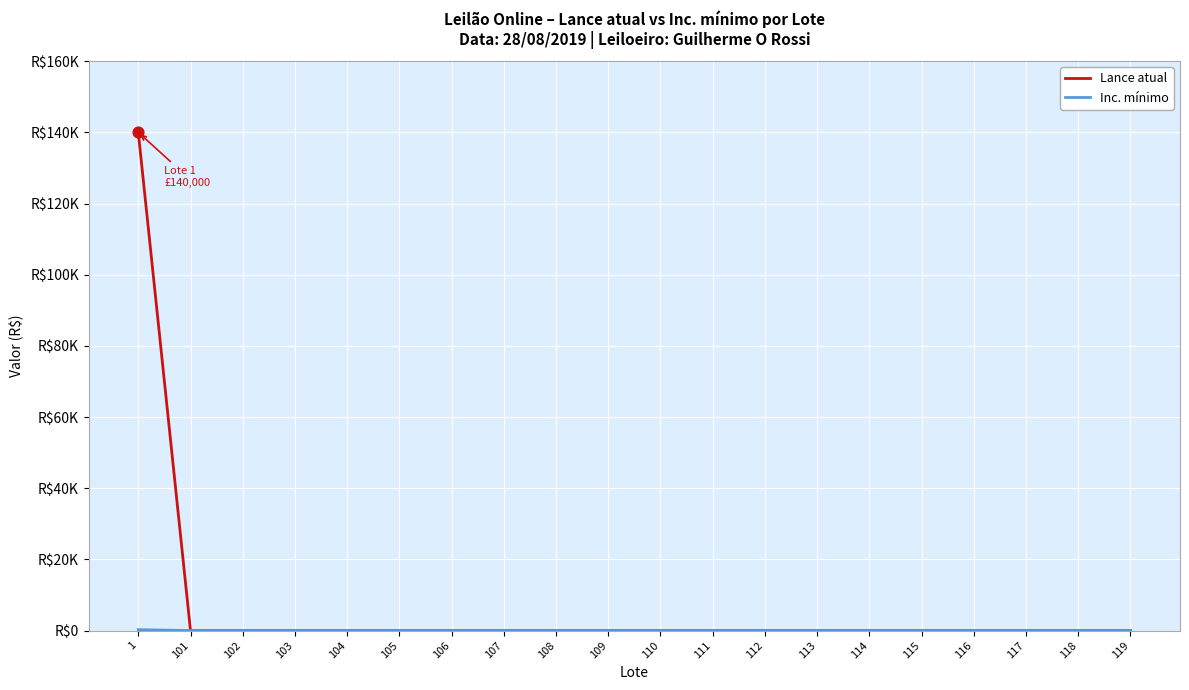

At how many categories does at least one series exceed 71440?

1